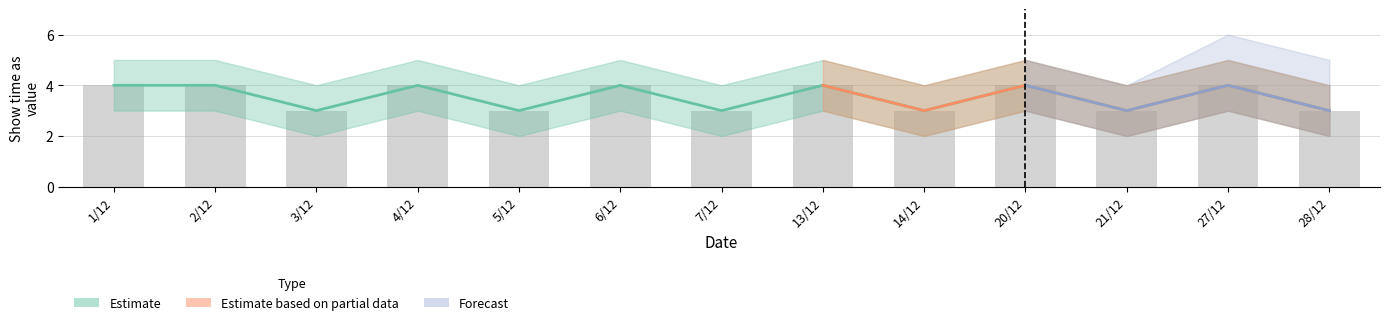

What is the value of the Estimate bar at the 11th from the left?

3